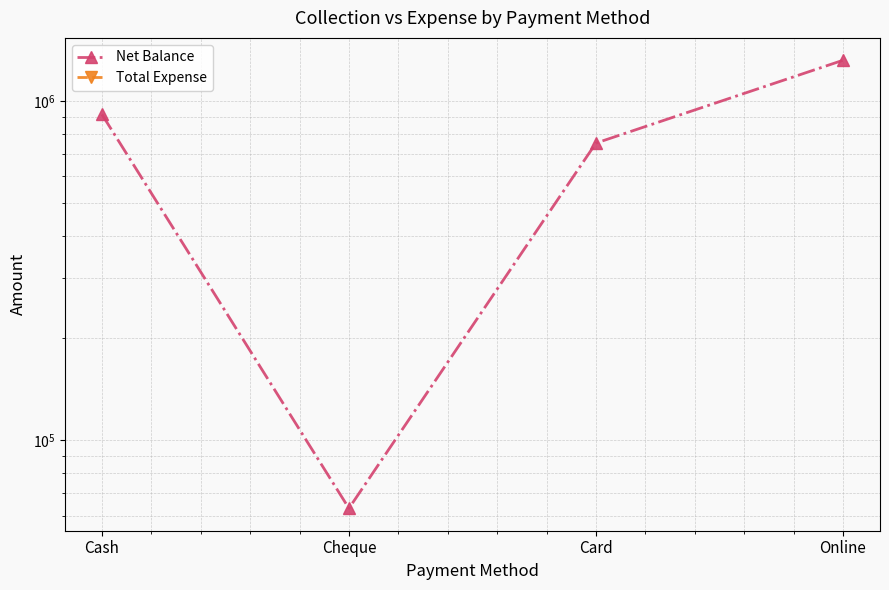

At which category is the sum across all series the highest?

Online